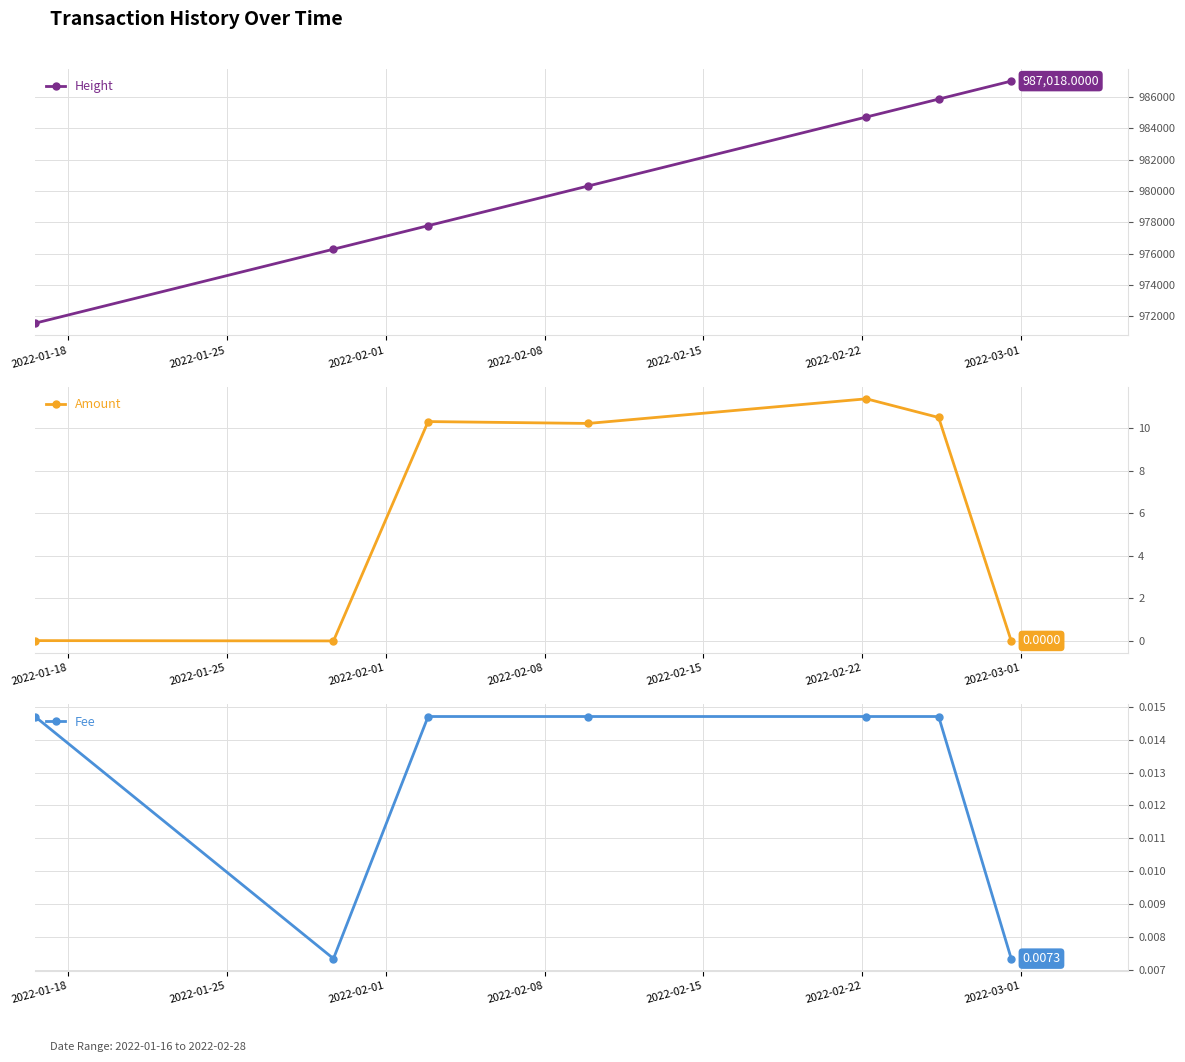

Where is Amount nearest to the value 5?

2022-01-18